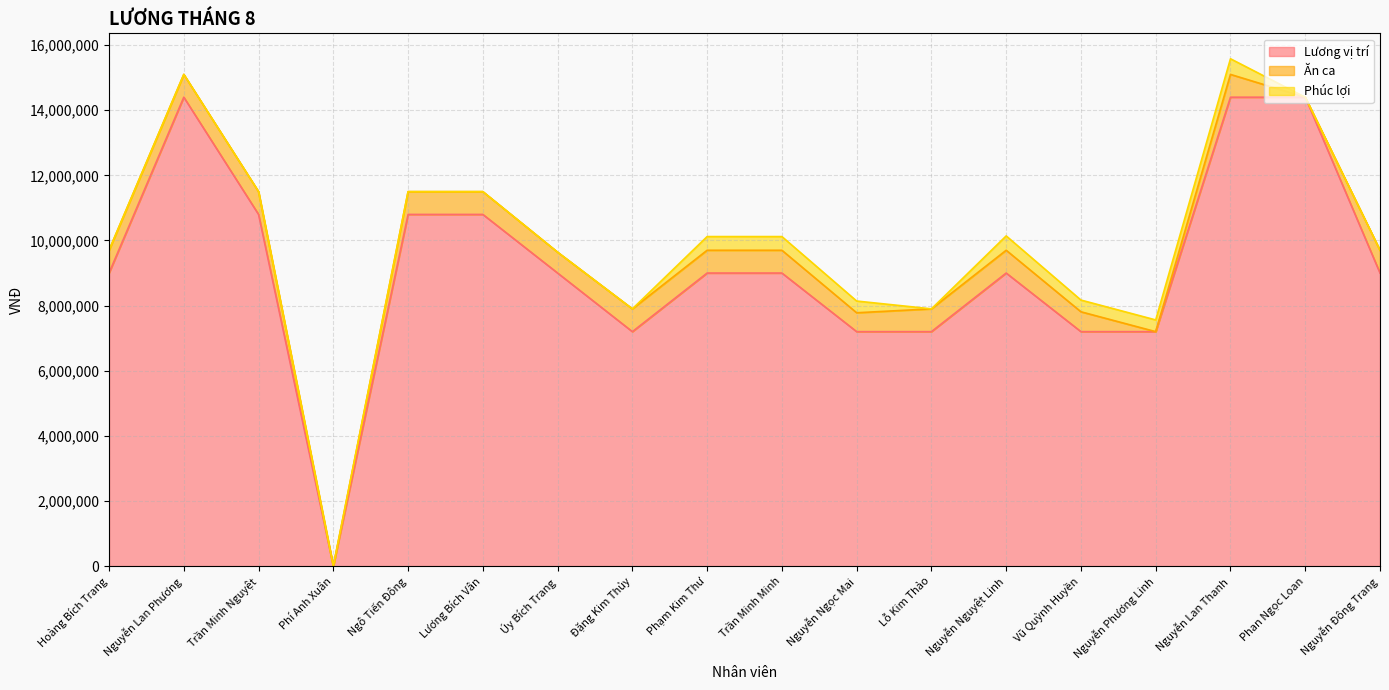

At how many categories does at least one series exceed 5955607?

17